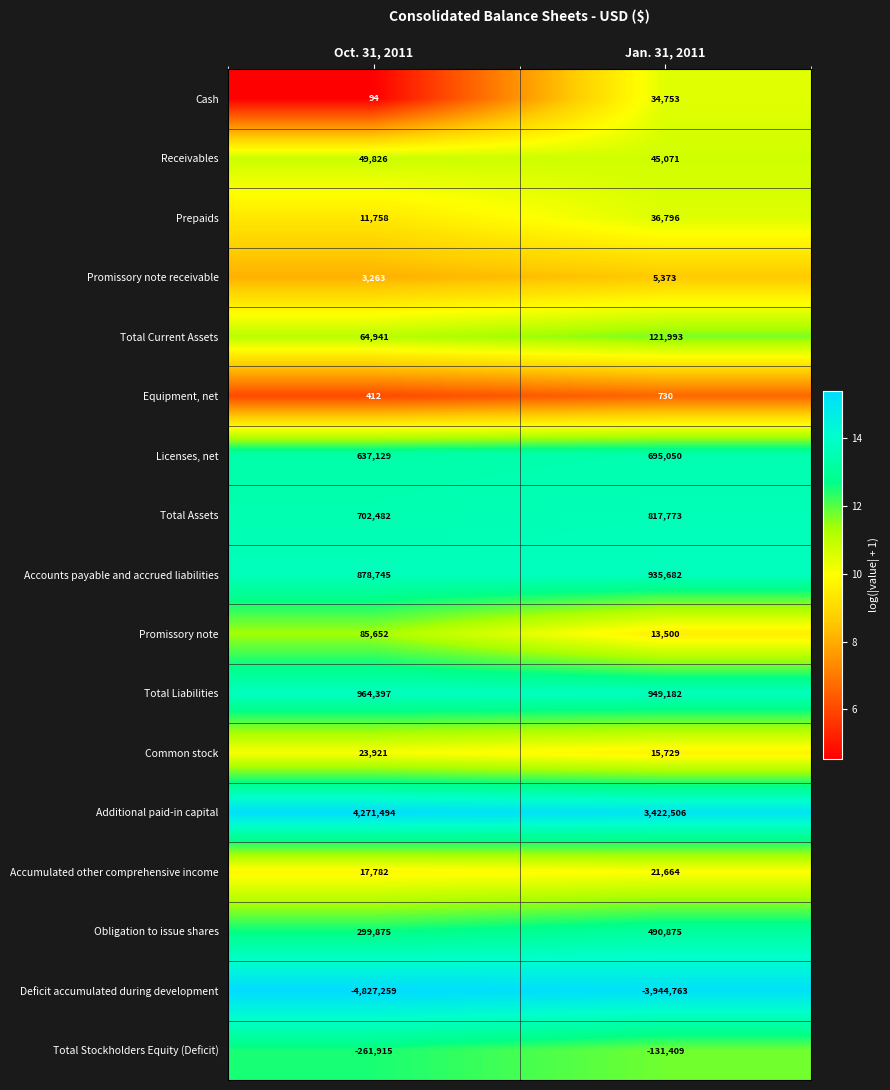

What is the approximate value of Obligation to issue shares at Oct. 31, 2011, to the nearest 50?

299900